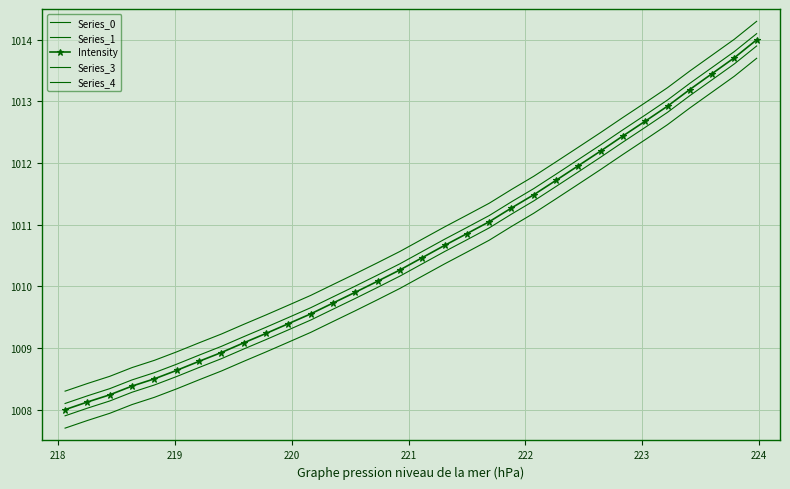

True or false: Series_1 and Series_4 cross at least once.

False